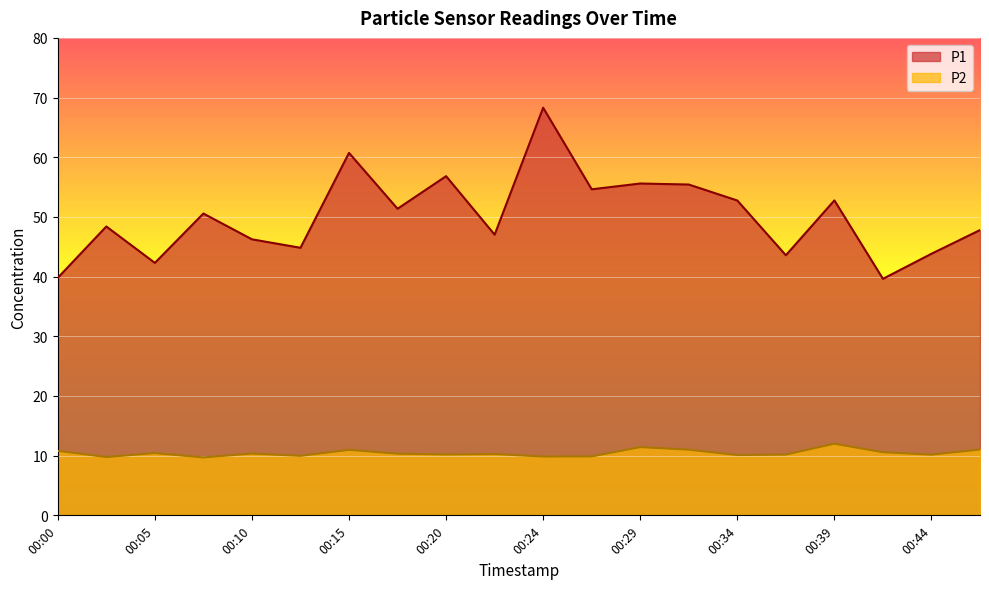

Reading right to left, transcribe all the data shown in this chart.

P1: 47.8	43.8	39.6	52.8	43.6	52.8	55.4	55.6	54.6	68.3	47.0	56.8	51.4	60.7	44.8	46.2	50.6	42.3	48.4	39.8
P2: 11.0	10.2	10.6	12.0	10.2	10.1	11.0	11.4	9.9	9.8	10.3	10.2	10.3	11.0	10.0	10.3	9.7	10.4	9.8	10.8